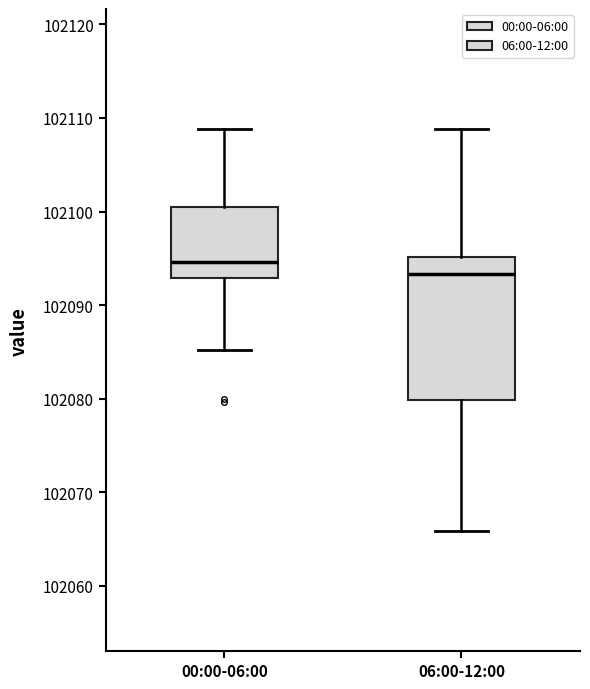

Which box is the tallest, from its lower edge to its upper edge?

06:00-12:00